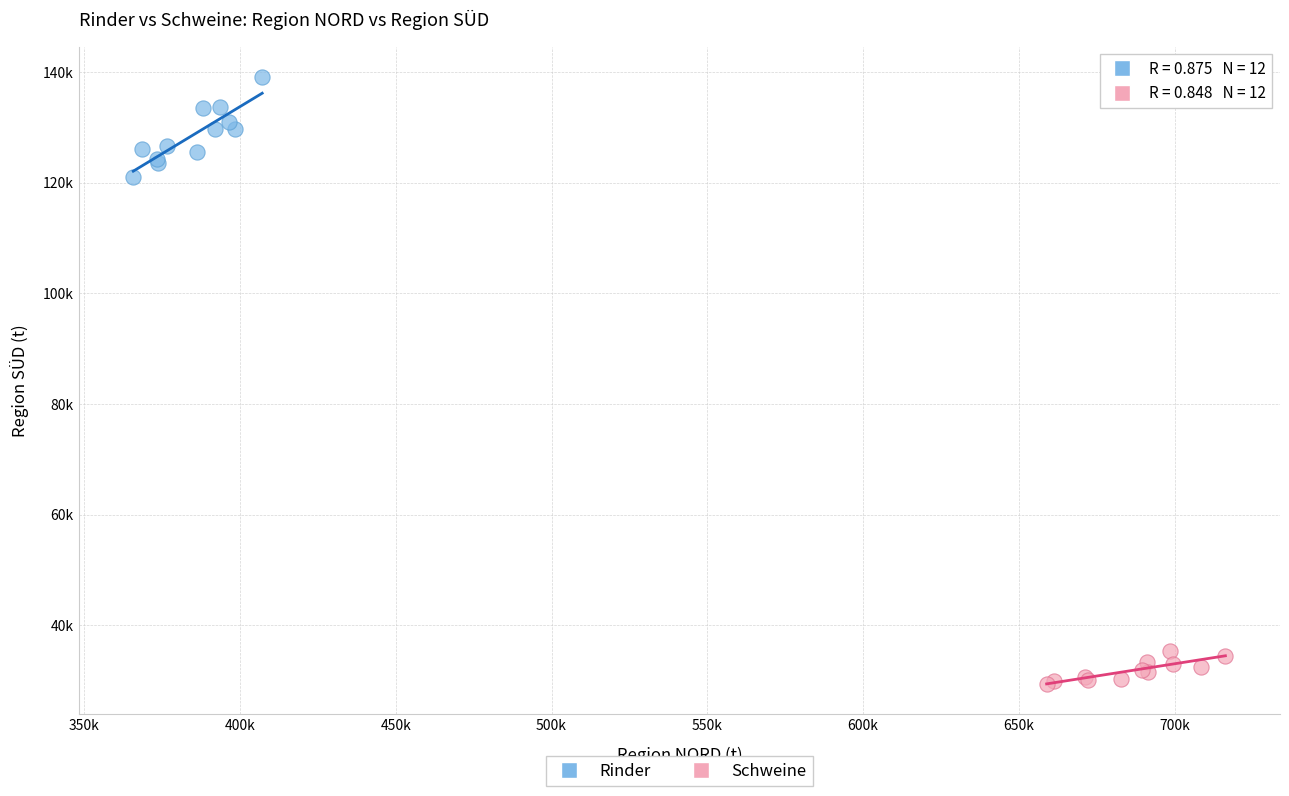

What are all the series names shown in the legend?

Rinder, Schweine